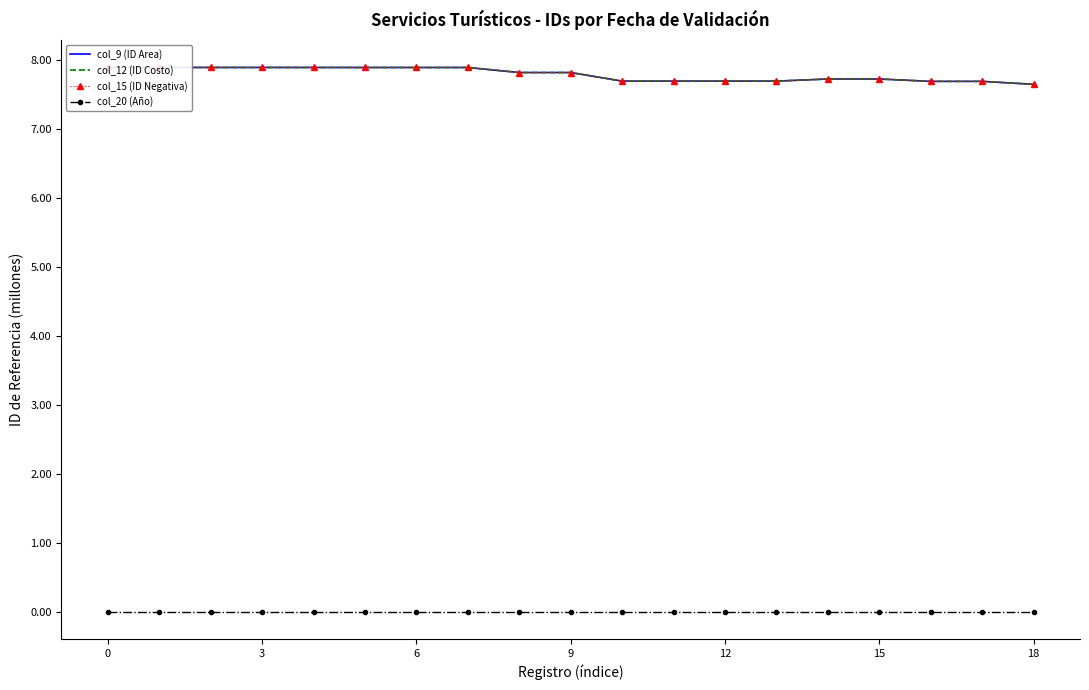

True or false: col_15 (ID Negativa) has more than 2 points higher than both neighbors.

False